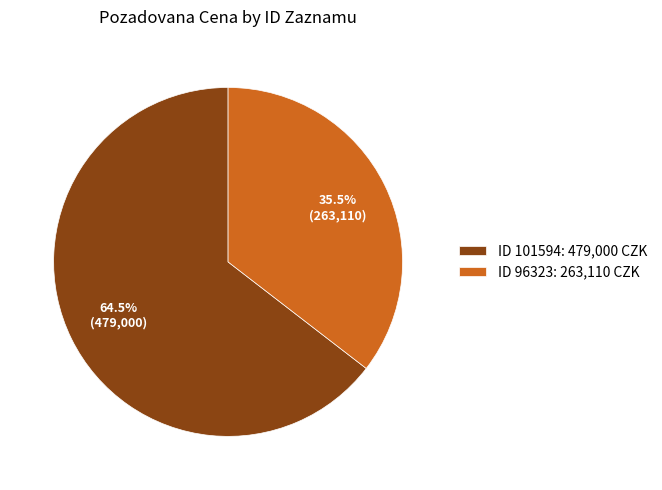

What is the total percentage of ID 101594: 479,000 CZK and ID 96323: 263,110 CZK?

100.0%